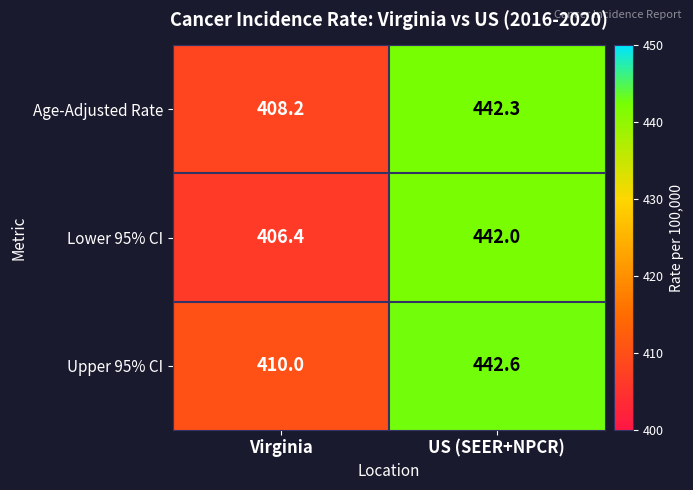

Is it true that Age-Adjusted Rate equals 408.2 at Virginia?

True